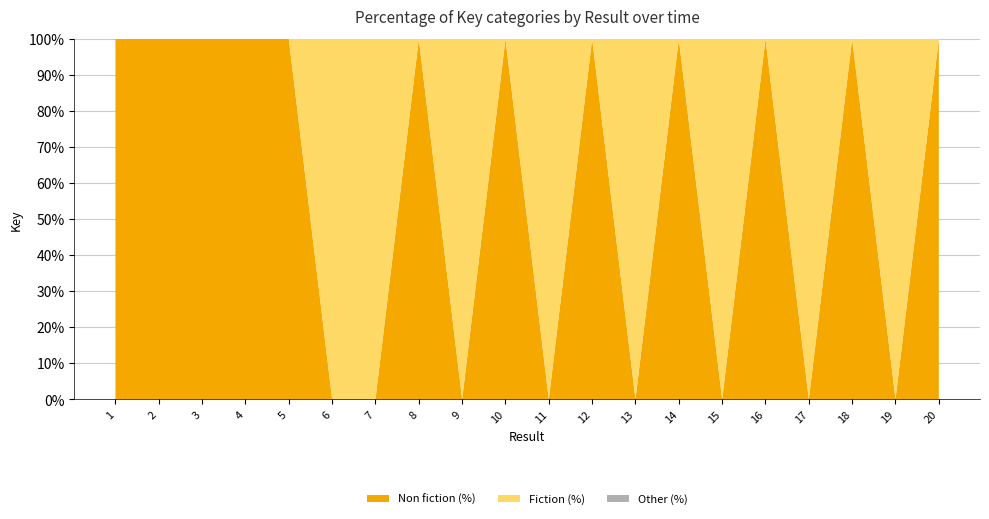

The Non fiction (%) series shows 100 at 10. True or false?

True